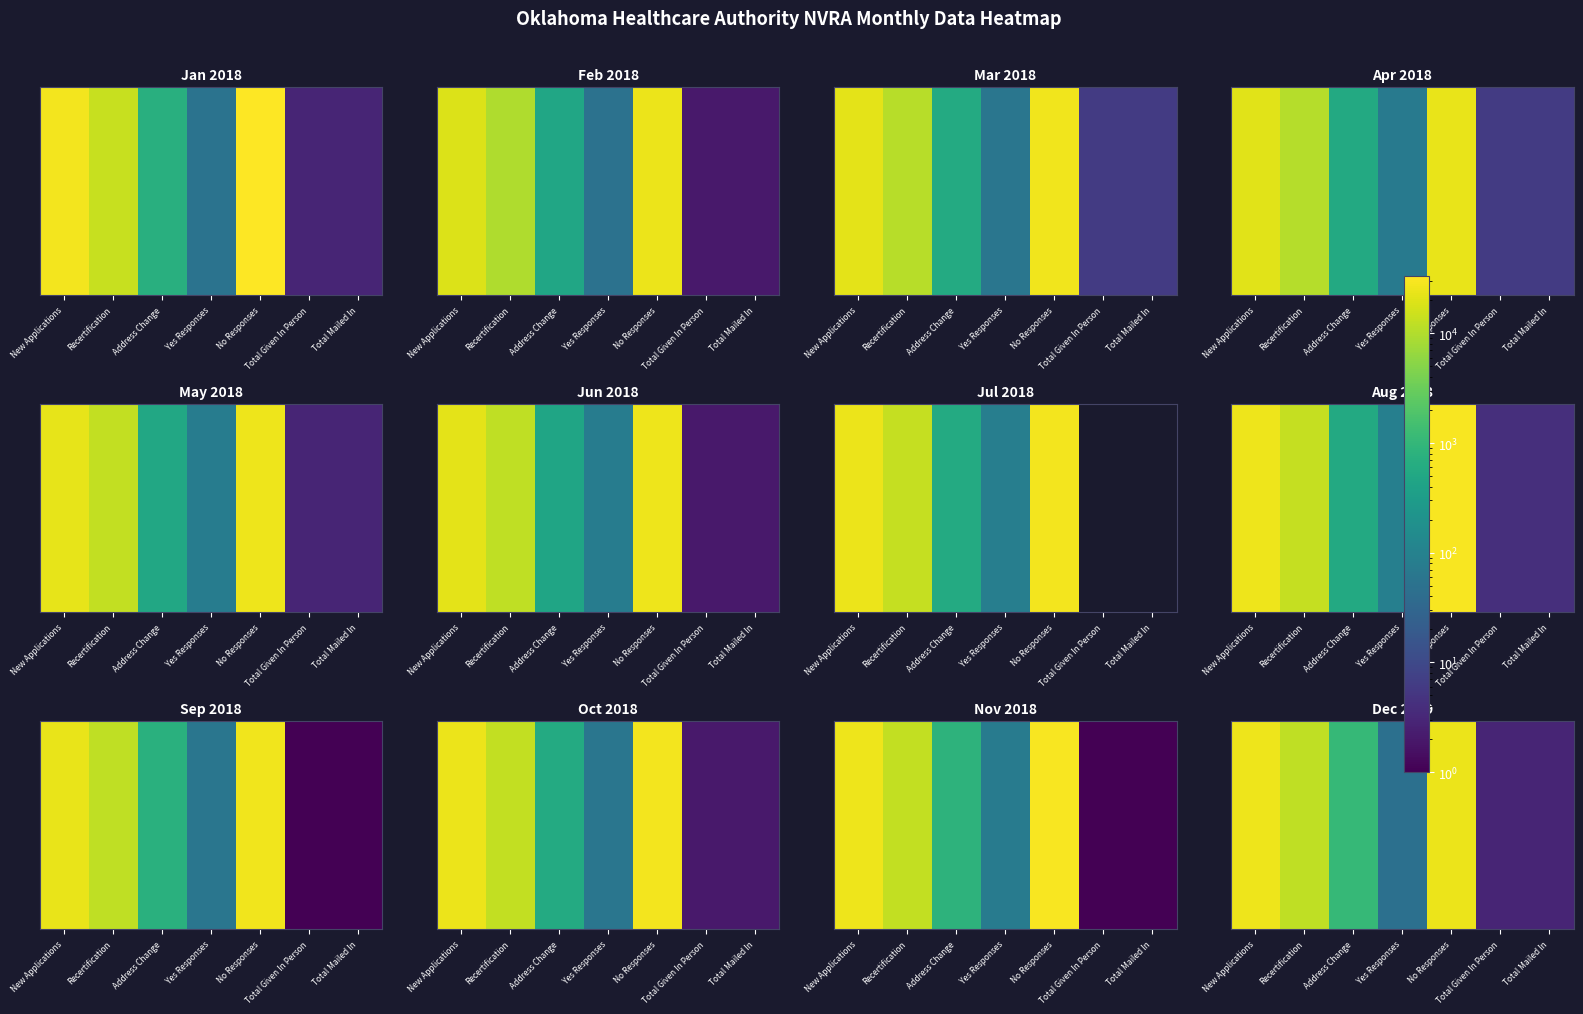

What is the greatest value displayed?

26008